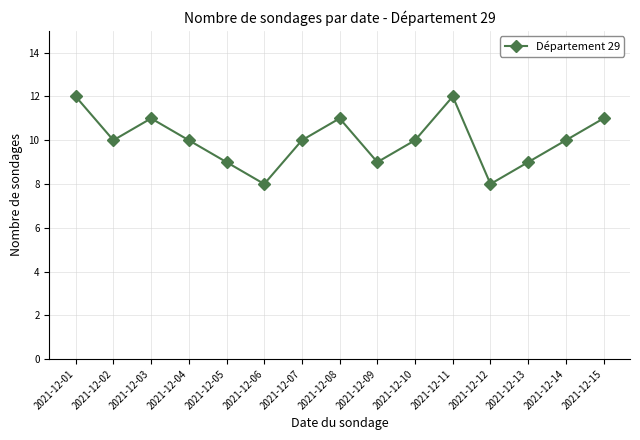

How many values are between 9 and 11?

11